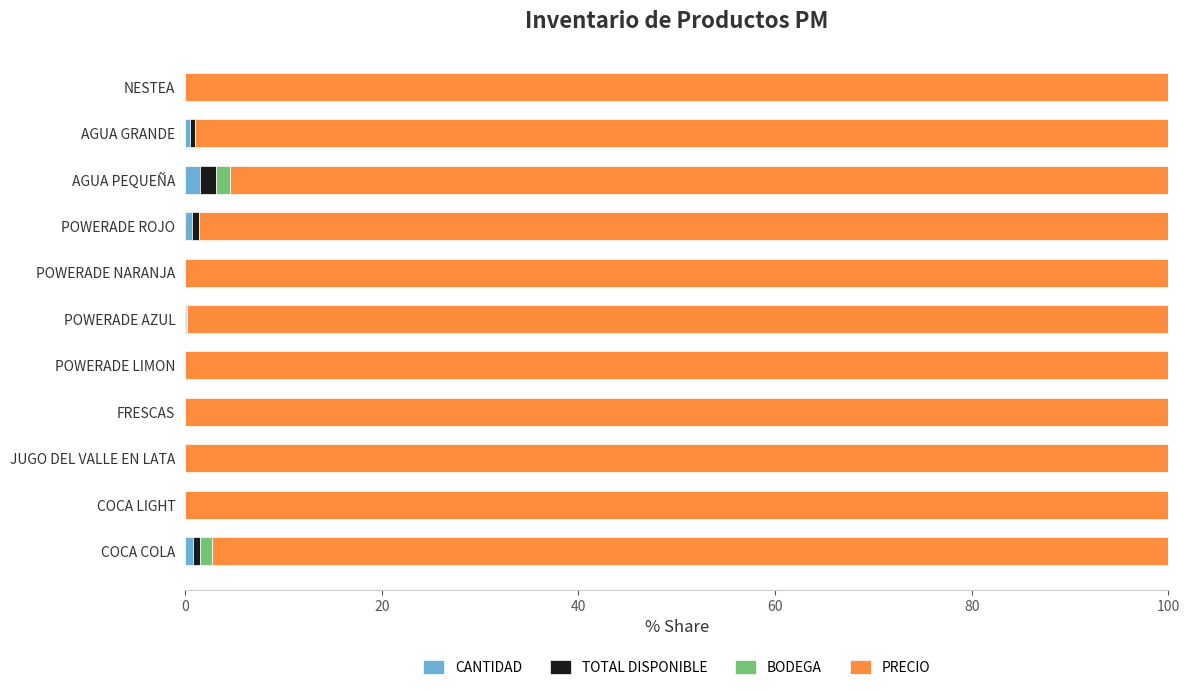

The value of CANTIDAD at NESTEA is 0.0. True or false?

True